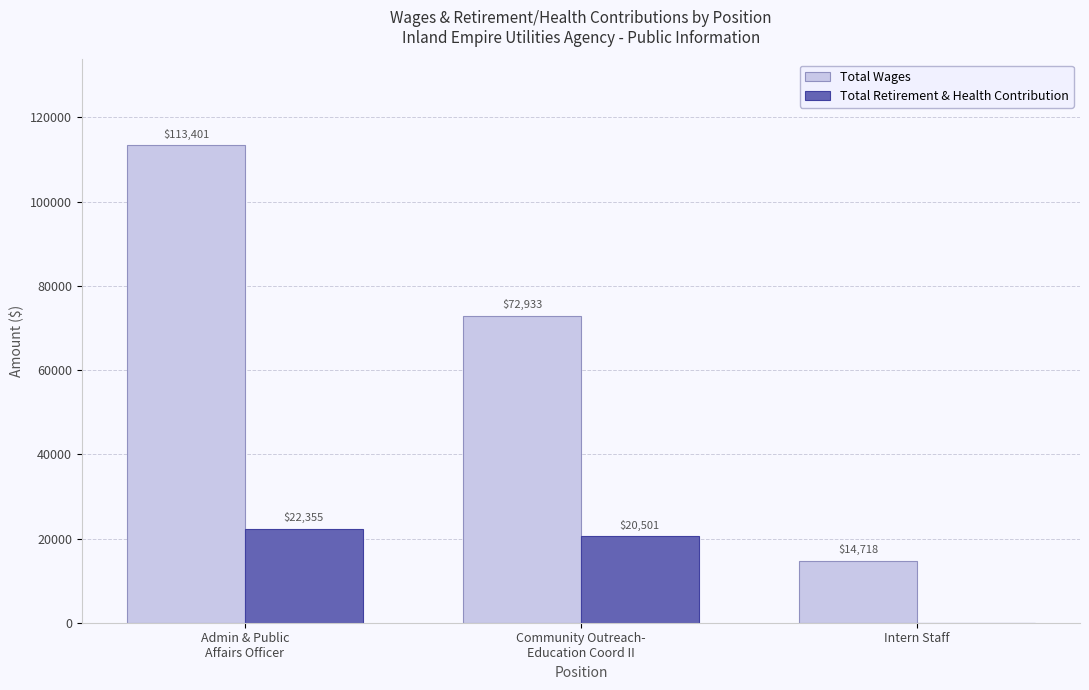

What is the maximum value shown in the chart?

113401